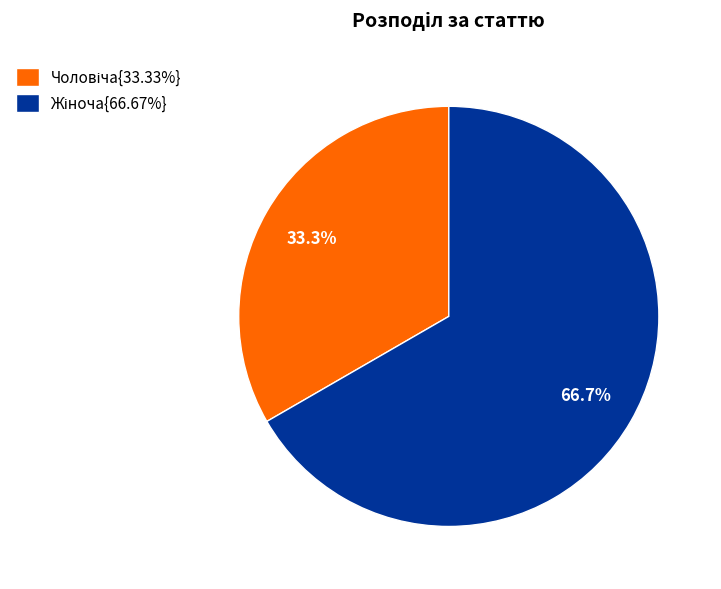

Is there a majority slice in this chart?

Yes